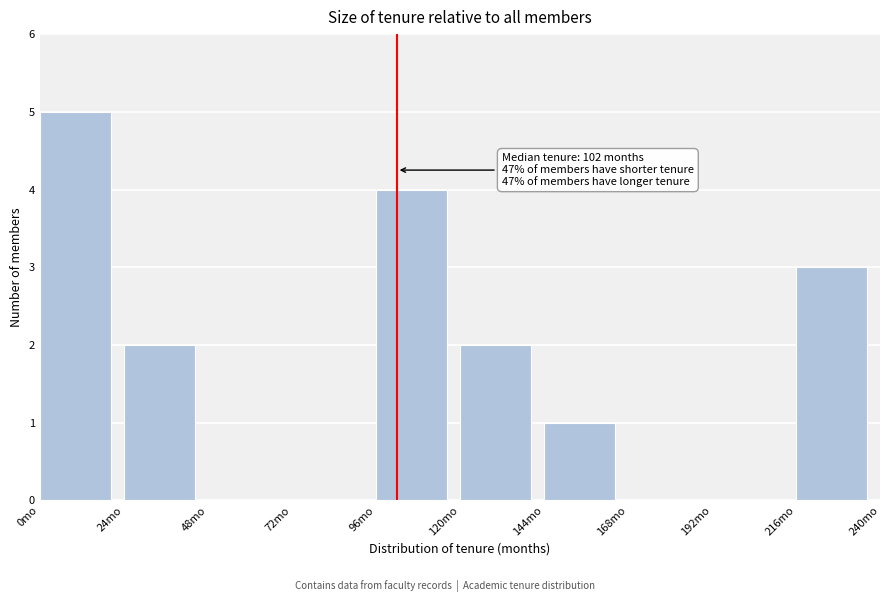

Over which range of the x-axis is the bar tallest?

0 to 24